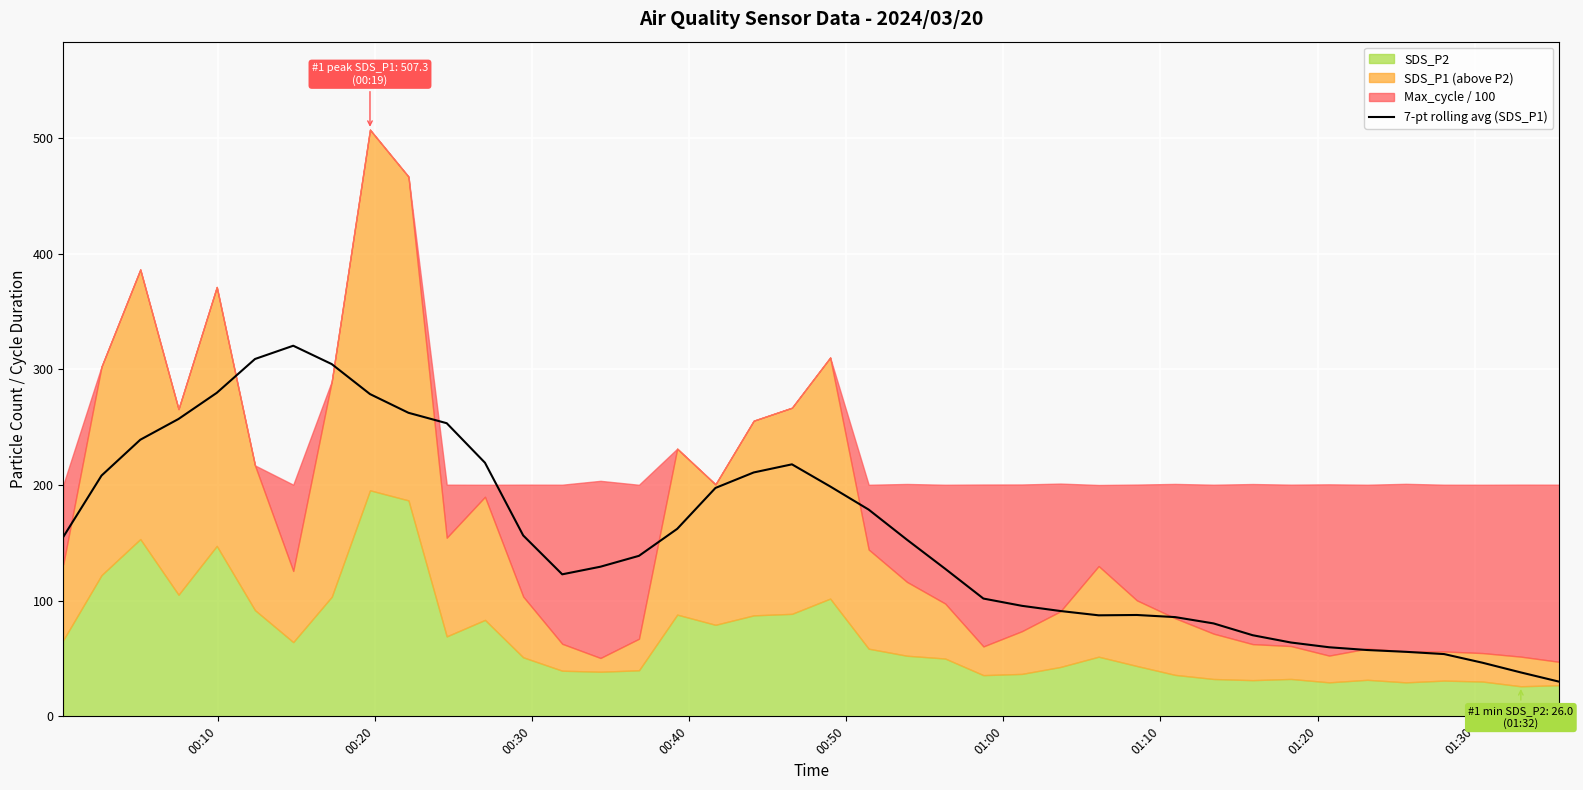

What is the highest value of the 7-pt rolling avg (SDS_P1) series?

320.5